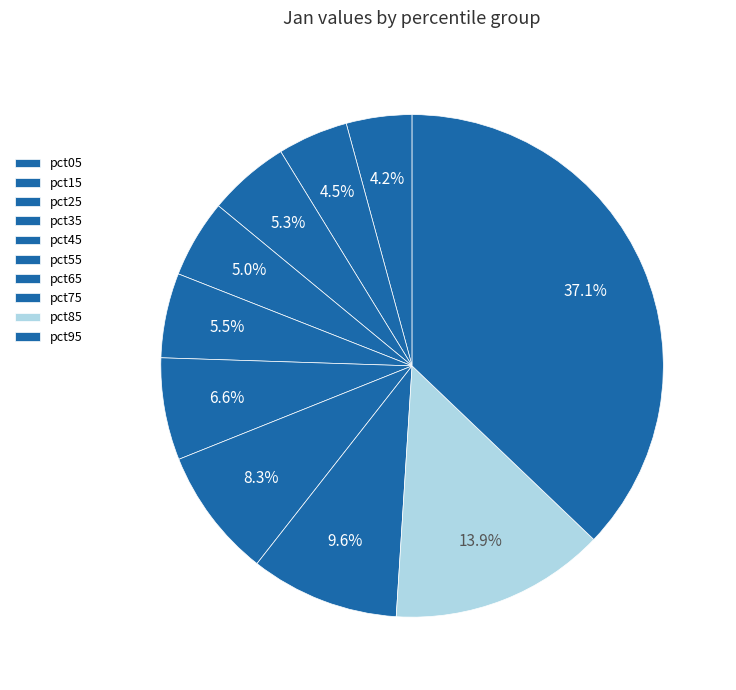

How many segments does this pie chart have?

10